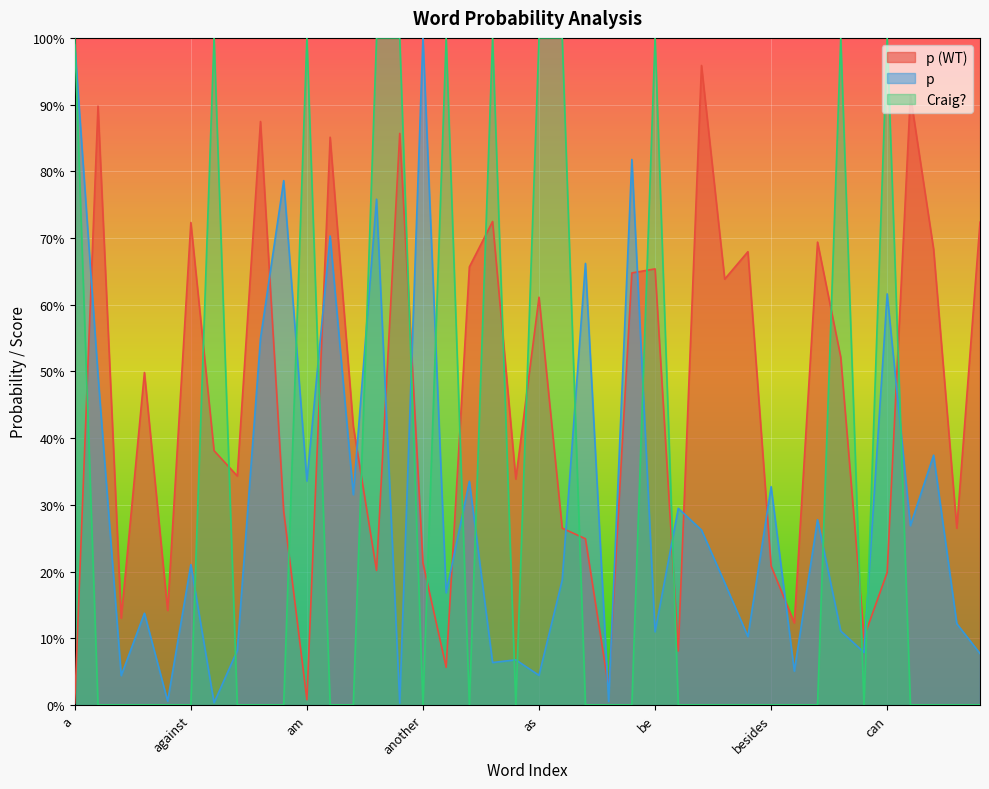

What is the sum of the p (WT) values at above and although?

0.4